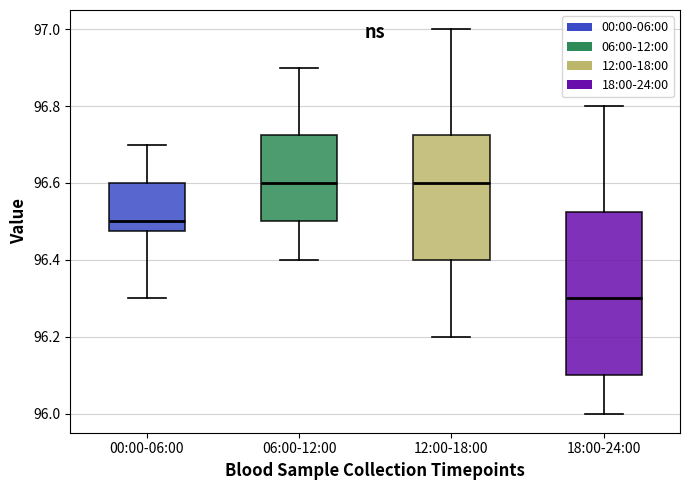

Where does the lower whisker of the box for 18:00-24:00 end on the y-axis? The values are not printed on the chart, so give them approximately, as read against the axis.

96.00